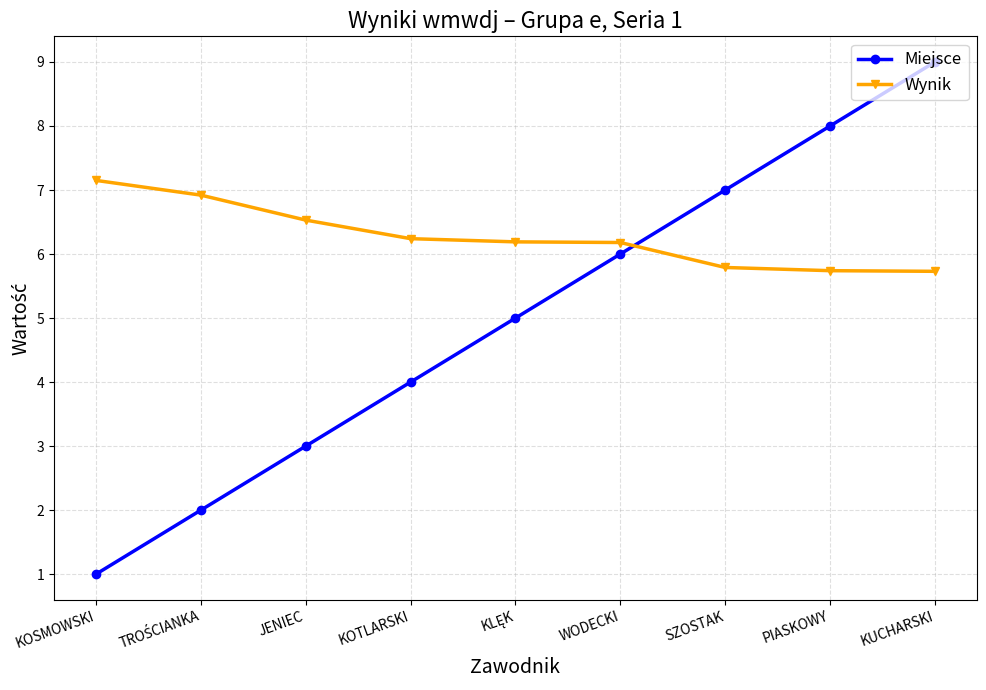

The Wynik series shows 6.5 at JENIEC. True or false?

True